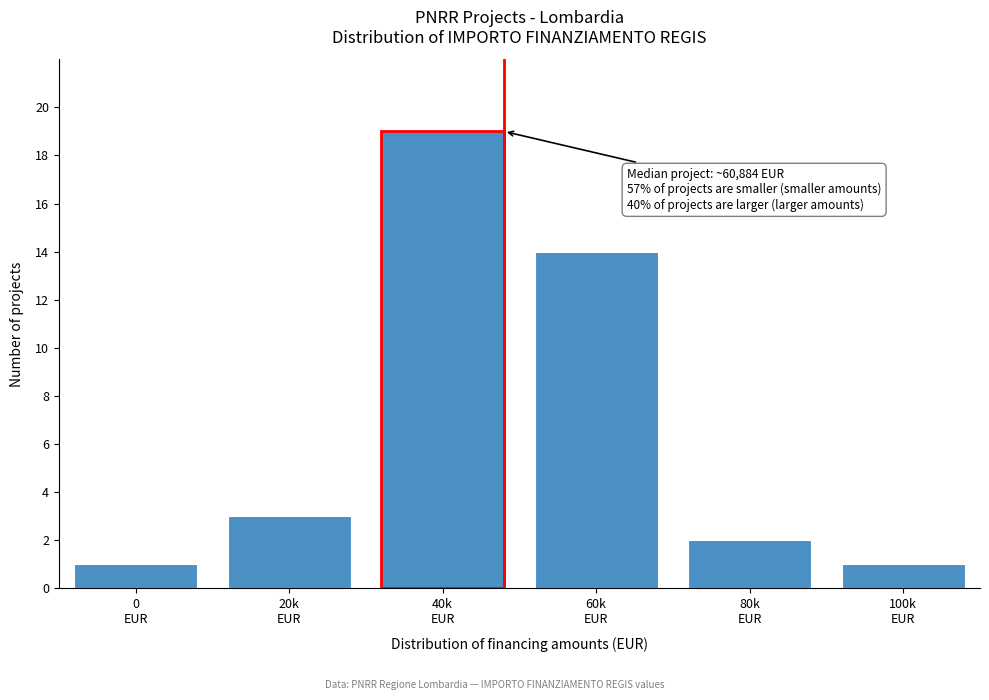

Reading left to right, extract all data points from this chart.

1	3	19	14	2	1